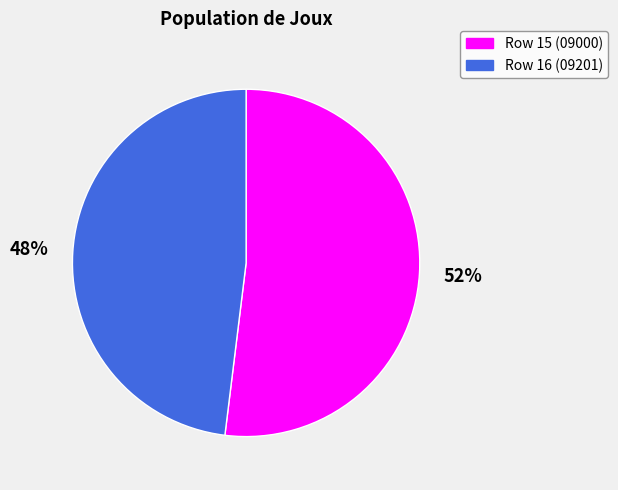

Combined, do Row 15 (09000) and Row 16 (09201) account for over 50%?

Yes